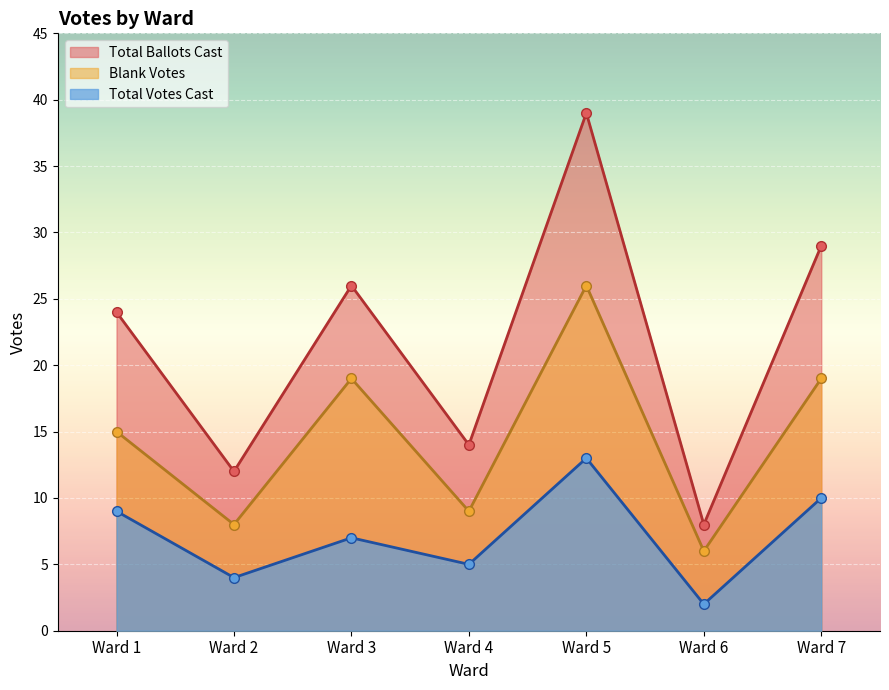

Reading left to right, transcribe all the data shown in this chart.

Total Votes Cast: Ward 1=9	Ward 2=4	Ward 3=7	Ward 4=5	Ward 5=13	Ward 6=2	Ward 7=10
Total Ballots Cast: Ward 1=24	Ward 2=12	Ward 3=26	Ward 4=14	Ward 5=39	Ward 6=8	Ward 7=29
Blank Votes: Ward 1=15	Ward 2=8	Ward 3=19	Ward 4=9	Ward 5=26	Ward 6=6	Ward 7=19